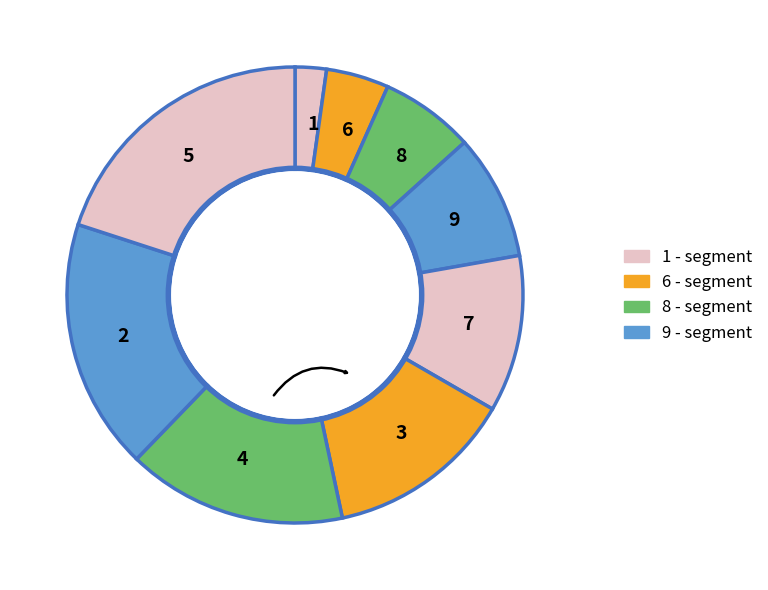

Is it true that 5 is 26% of the pie?

False